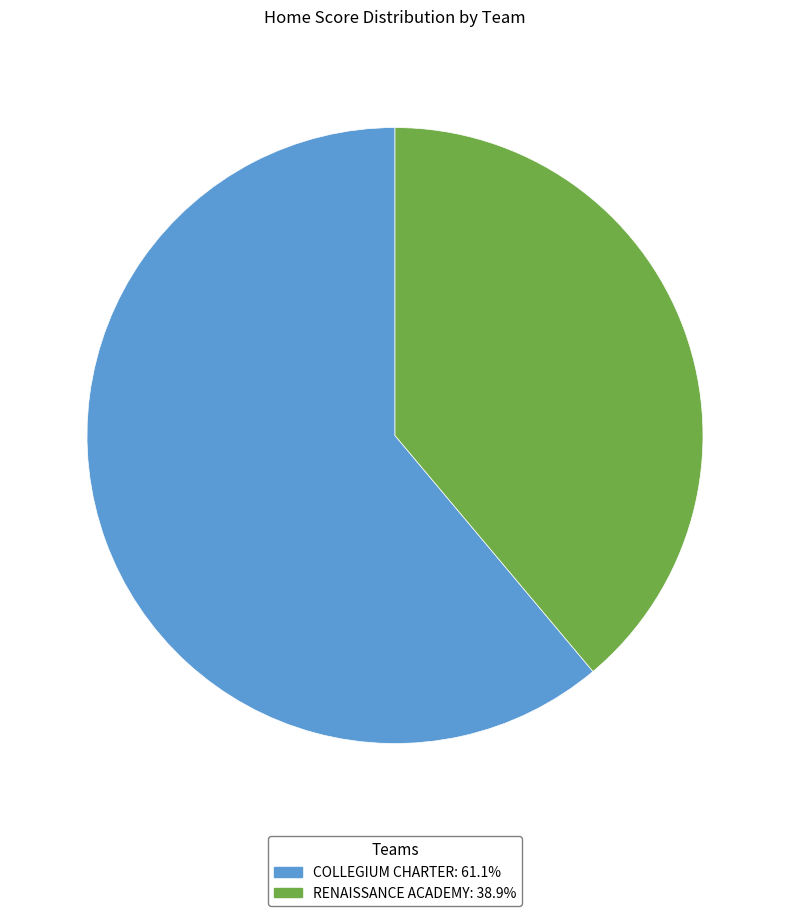

What is the majority slice?

COLLEGIUM CHARTER